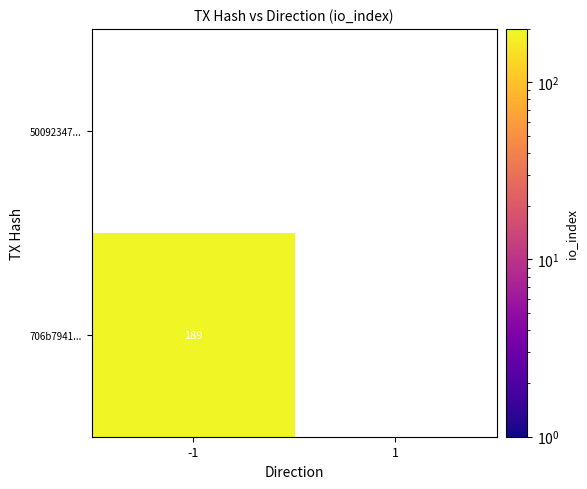

At how many categories does at least one series exceed 164?

1